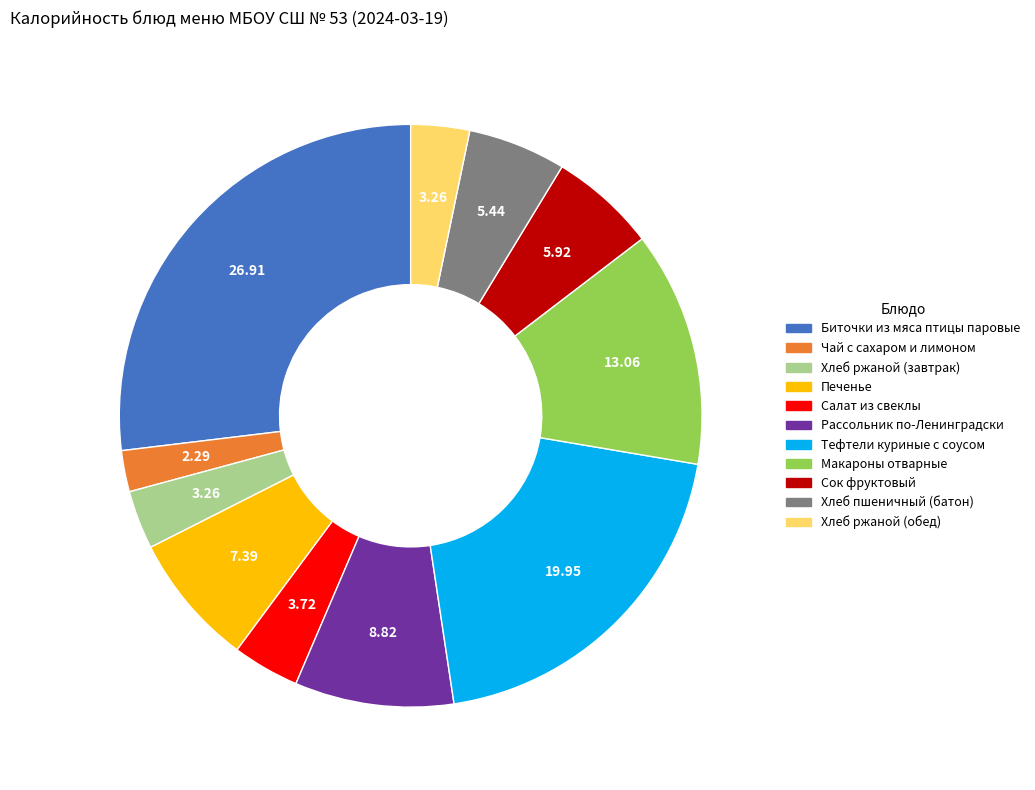

Between Печенье and Макароны отварные, which is larger?

Макароны отварные